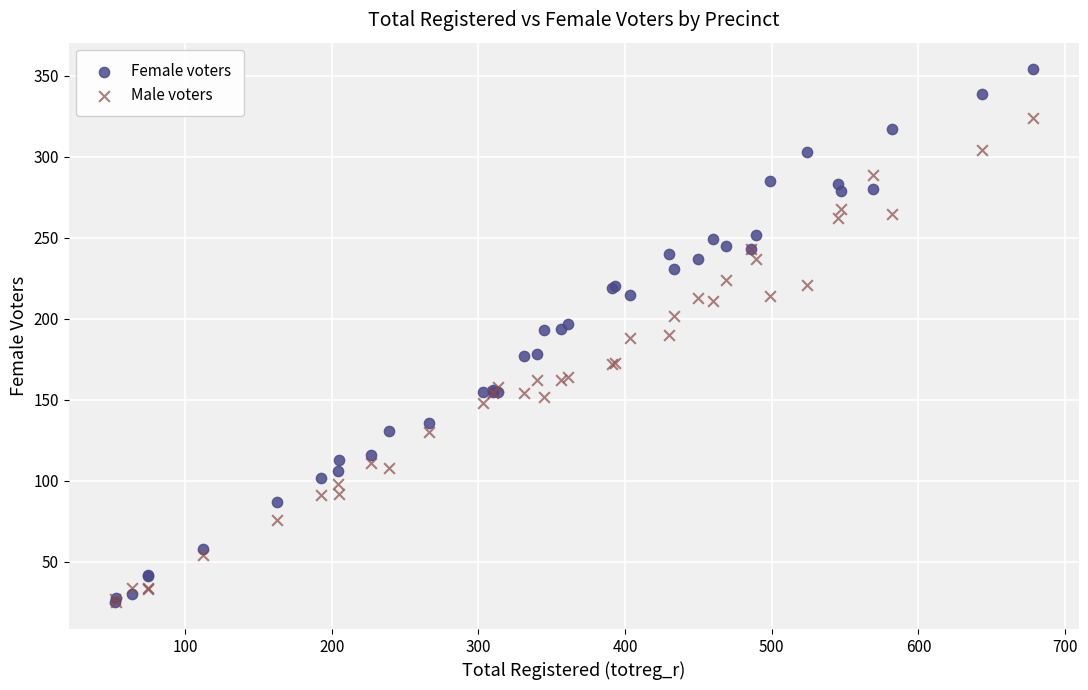

What are all the series names shown in the legend?

Female voters, Male voters